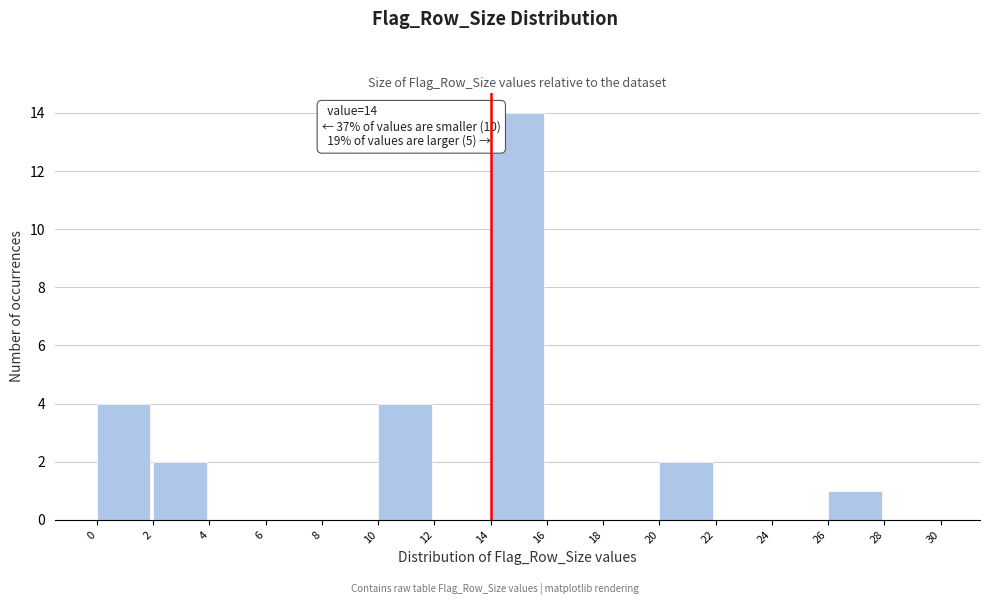

Over which range of the x-axis is the bar tallest?

14 to 16